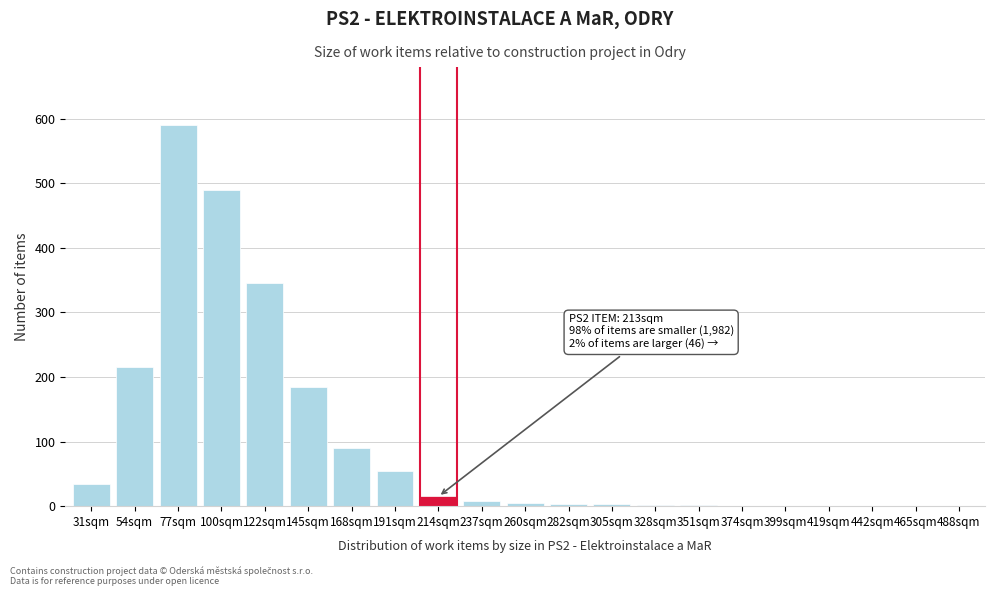

Where is the data nearest to the value 295?

122sqm